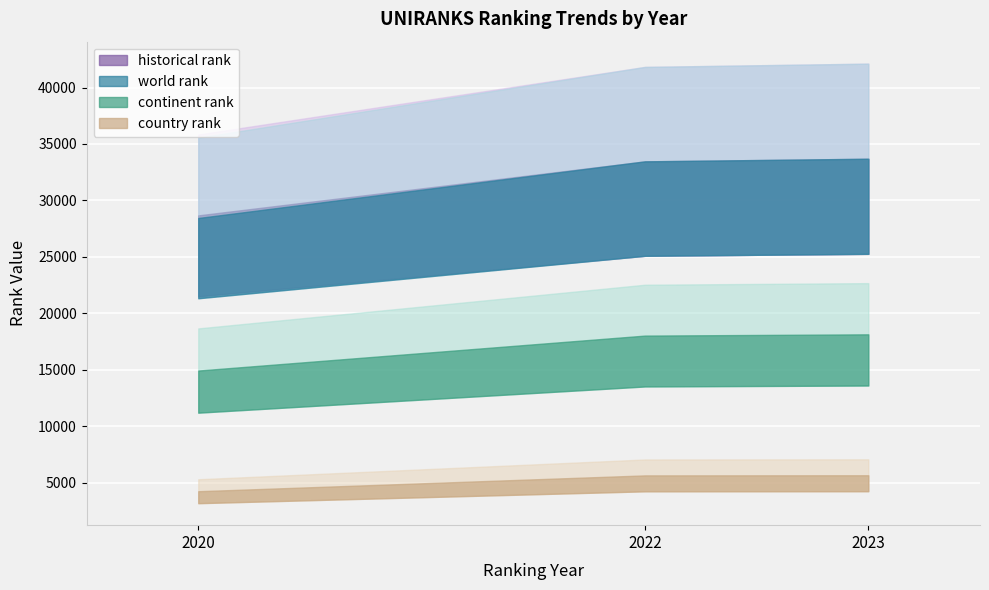

At how many categories does at least one series exceed 23524?

3